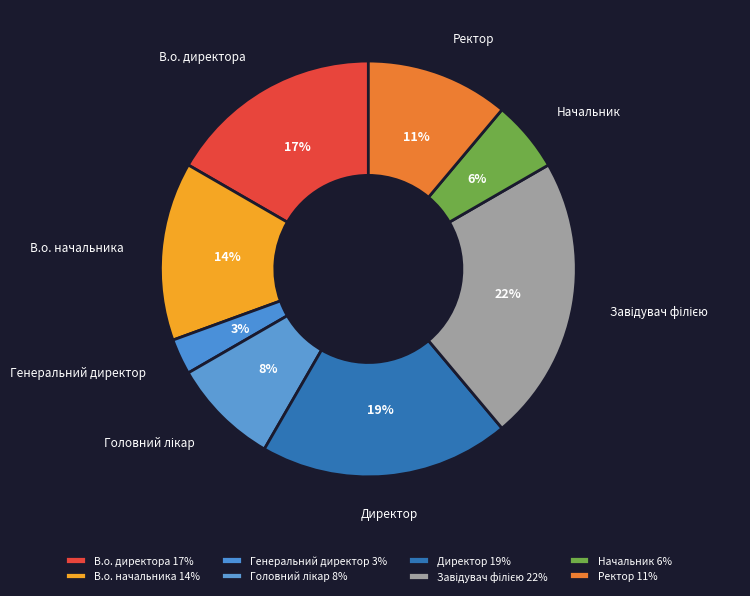

What percentage is the В.о. директора slice, to the nearest percent?

17%